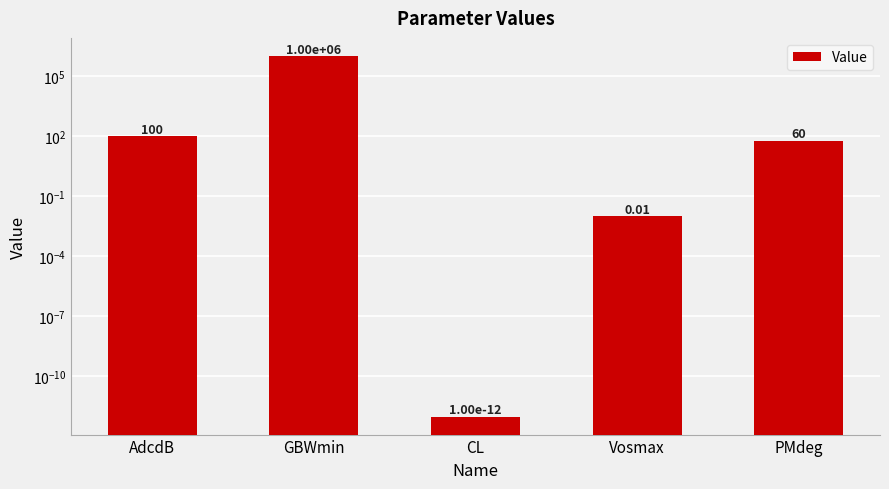

Reading right to left, what are all the values shown in this chart?

60.0	0.0	0.0	1000000.0	100.0